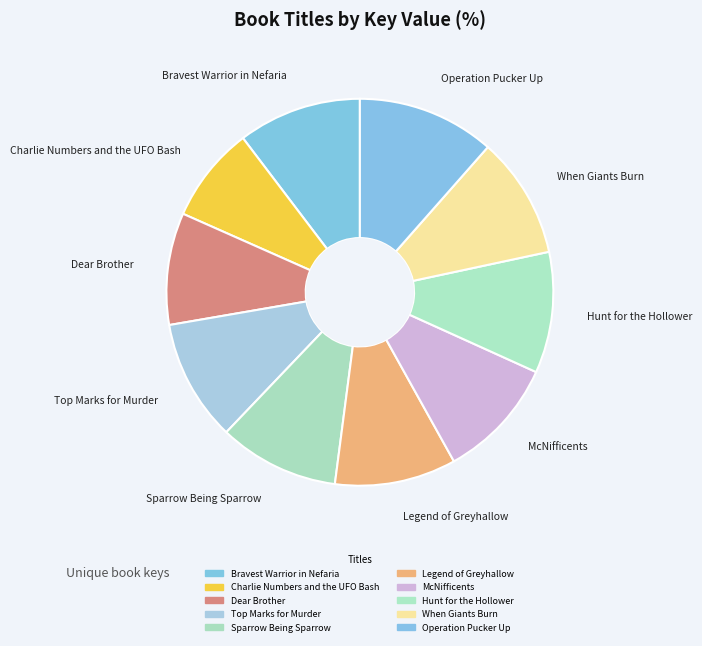

Does Legend of Greyhallow account for over 50% of the chart?

No